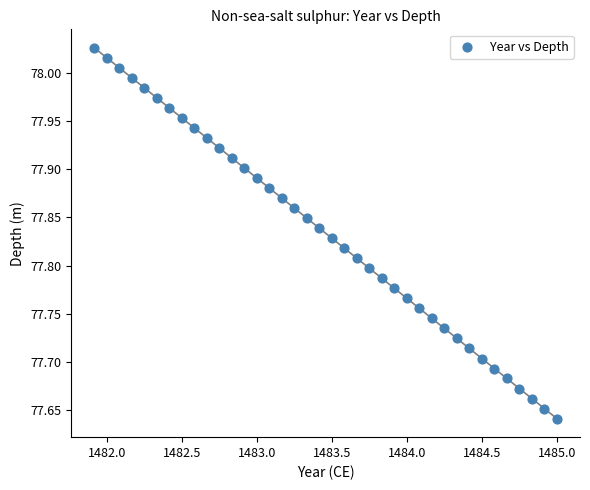

What is the range of X values (max minus min)?

3.1